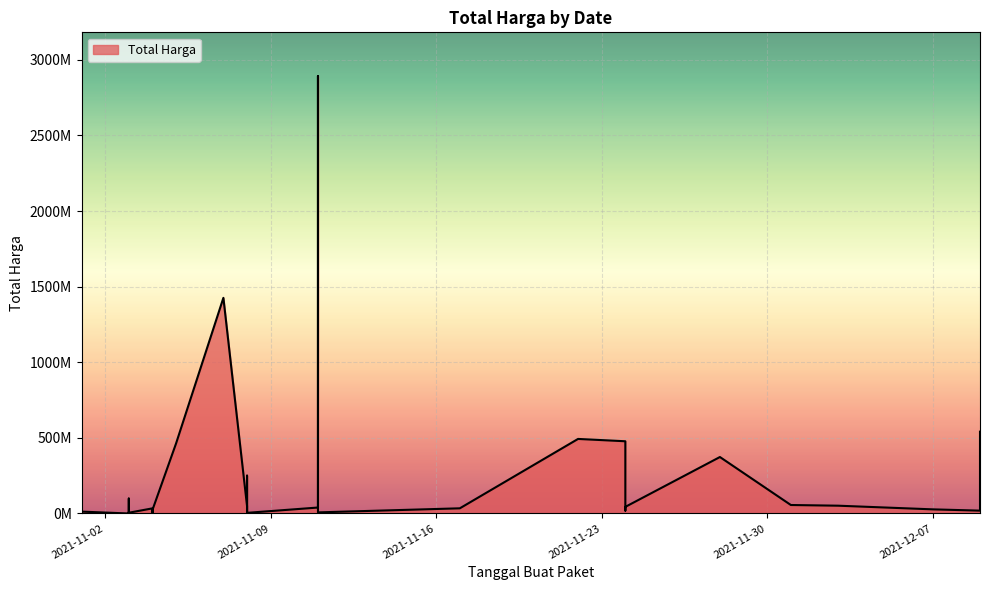

Read the value at 2021-12-09, to the nearest 50.

541071000